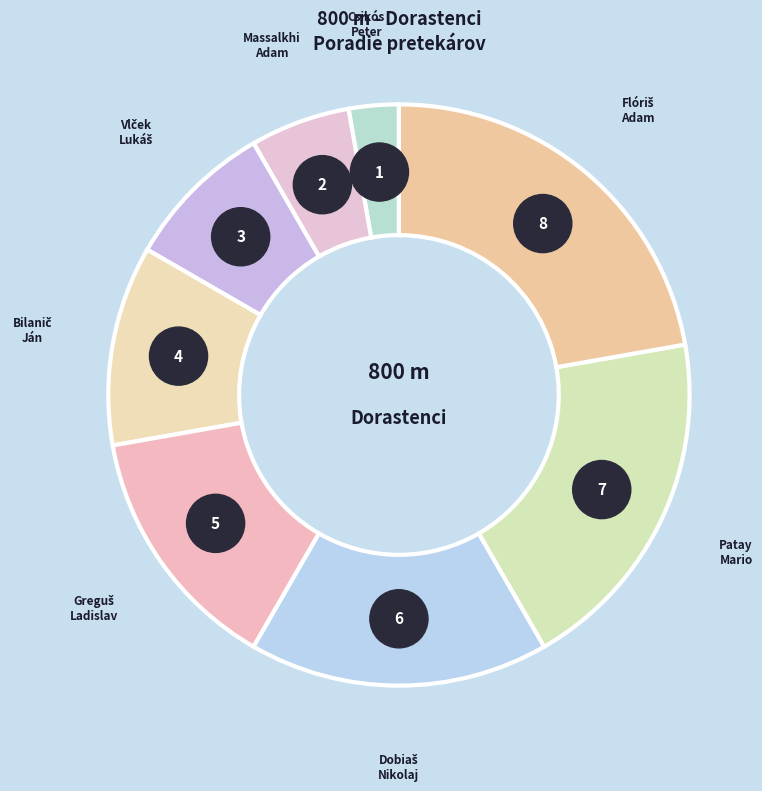

Does Dobiaš Nikolaj account for over 50% of the chart?

No